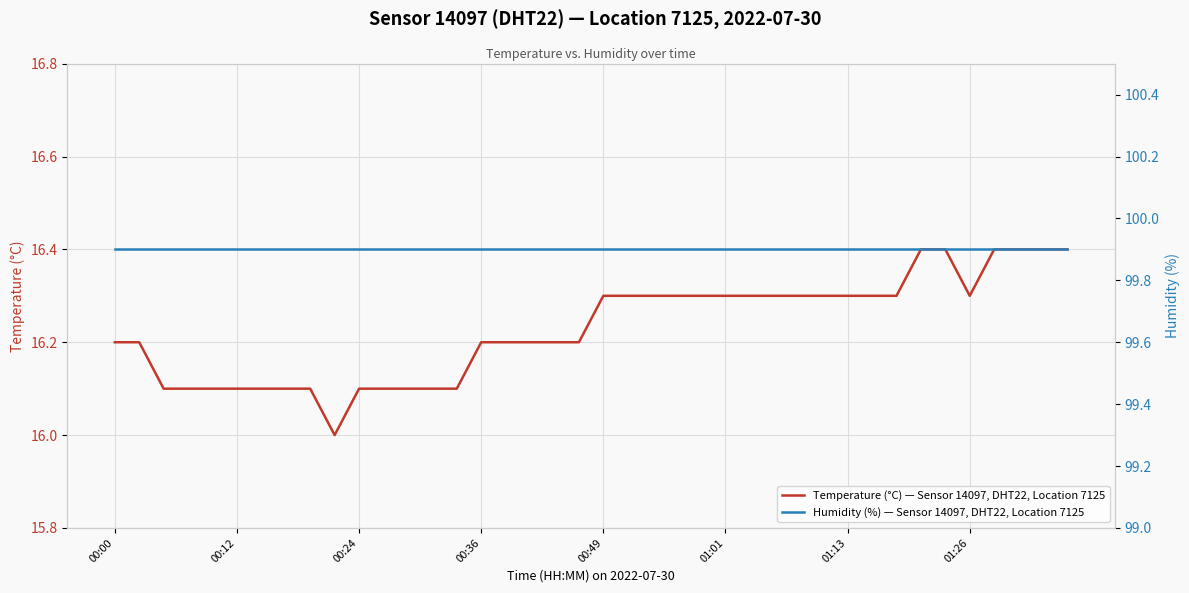

Is it true that Temperature (°C) — Sensor 14097, DHT22, Location 7125 equals 8.4 at 00:00?

False